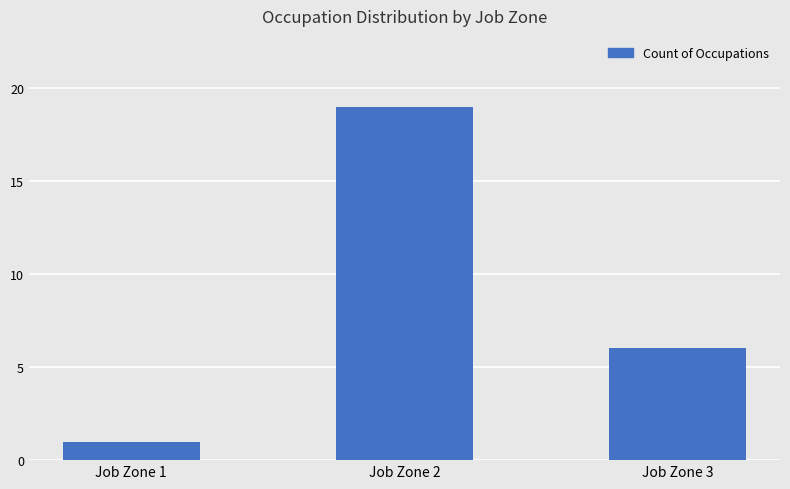

At which label is the value closest to 10?

Job Zone 3